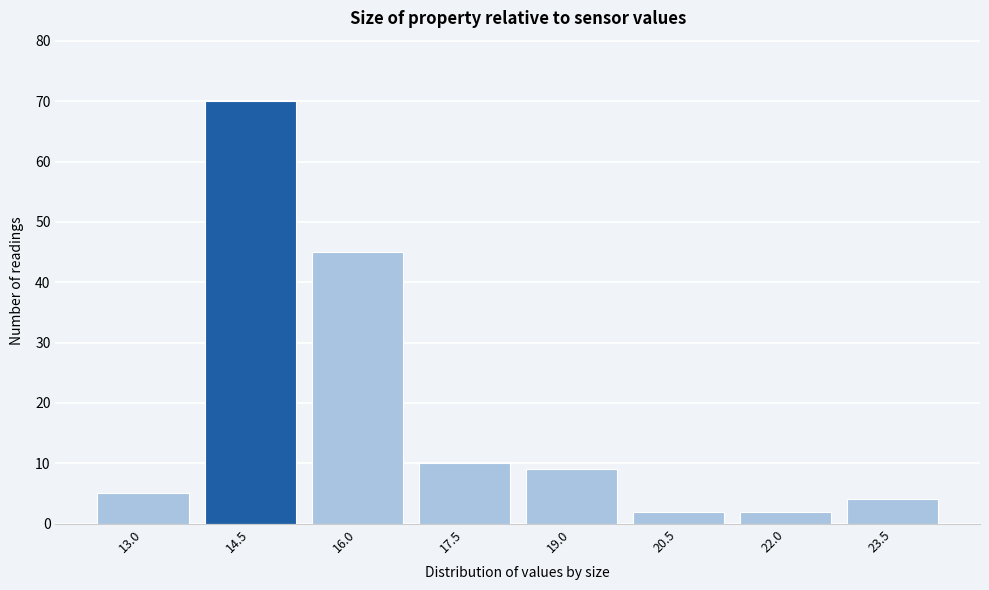

Reading right to left, list all the values displayed in this chart.

23.5=4	22.0=2	20.5=2	19.0=9	17.5=10	16.0=45	14.5=70	13.0=5